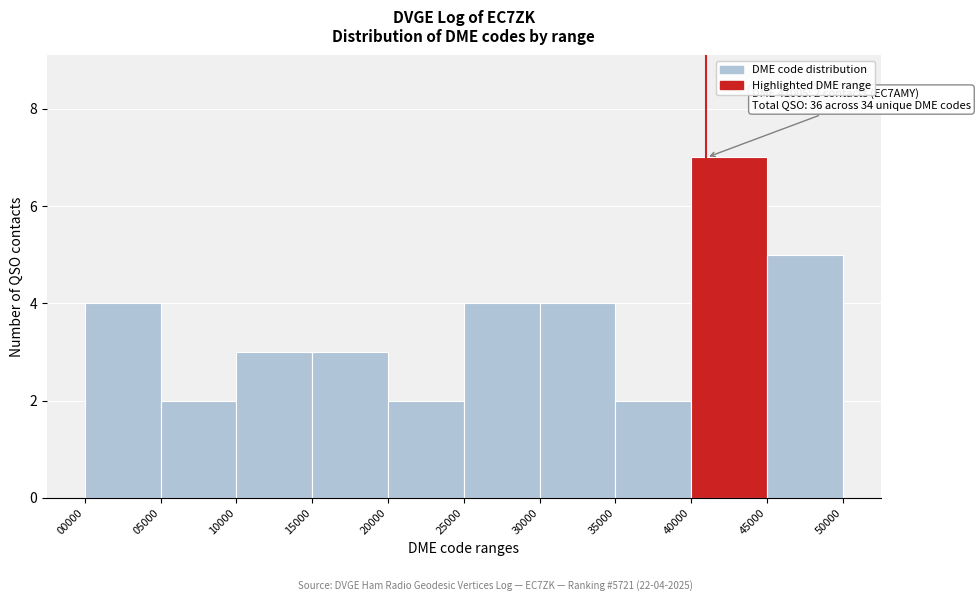

Which range on the x-axis has the tallest bar?

40000 to 45000